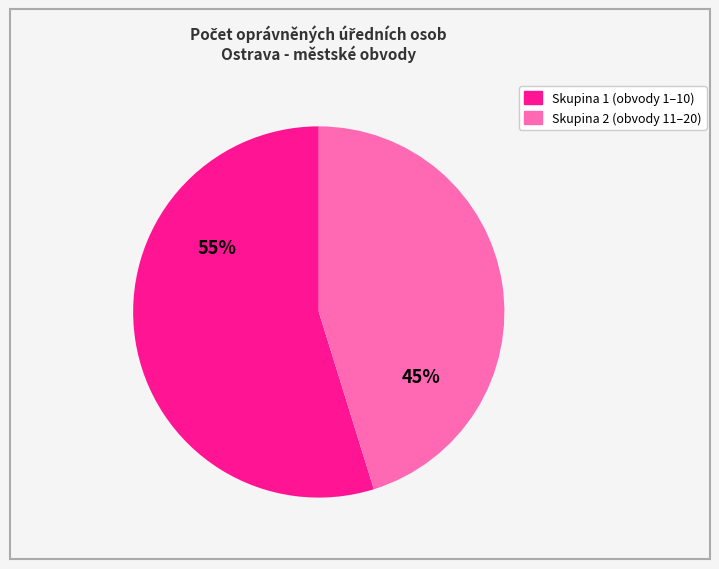

How many slices are in this pie chart?

2